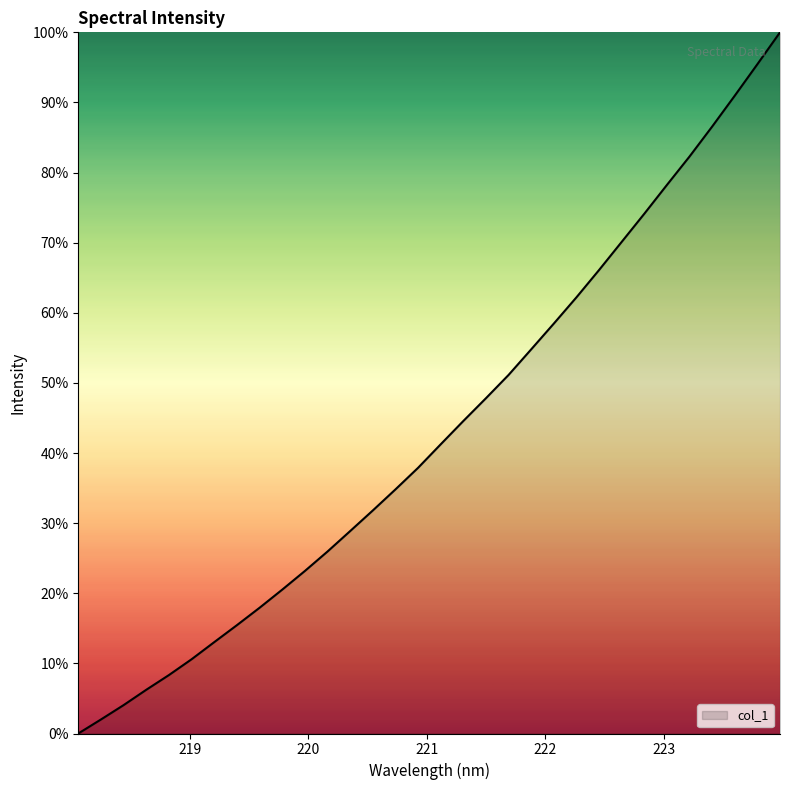

How many lines are shown in the chart?

1